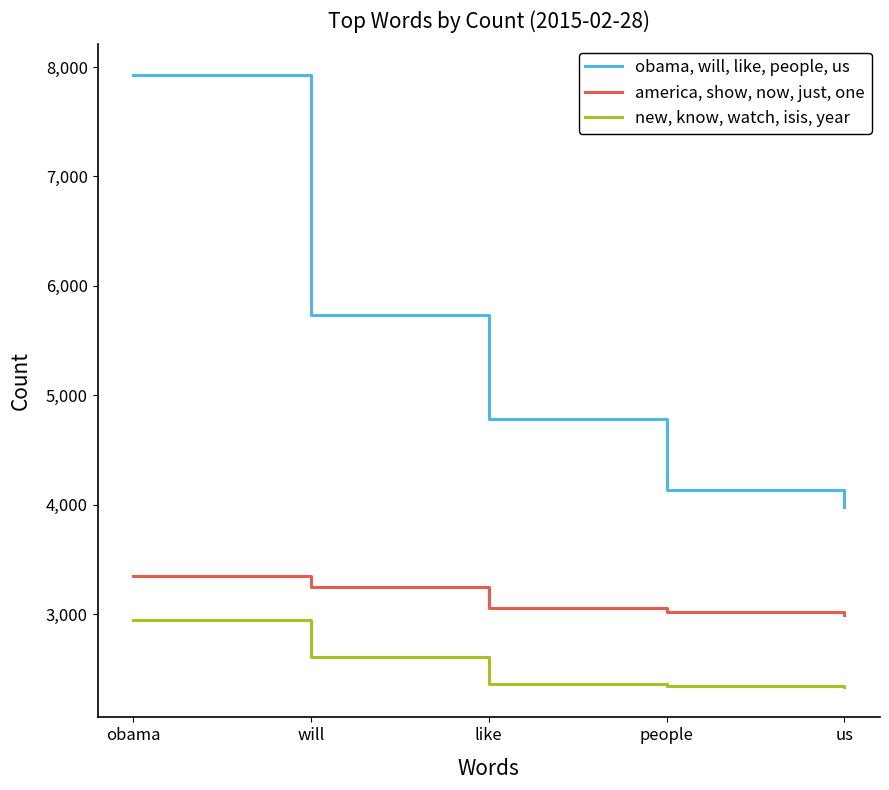

What are all the series names shown in the legend?

obama, will, like, people, us, america, show, now, just, one, new, know, watch, isis, year